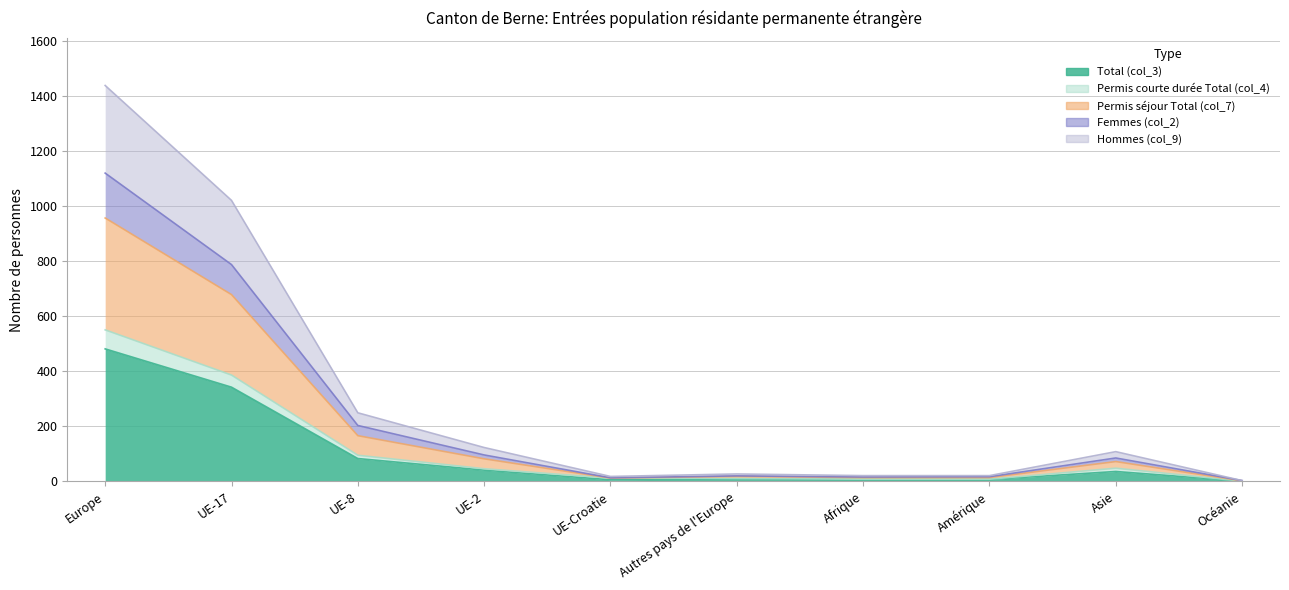

Which category has the highest value in the Permis courte durée Total (col_4) series?

Europe